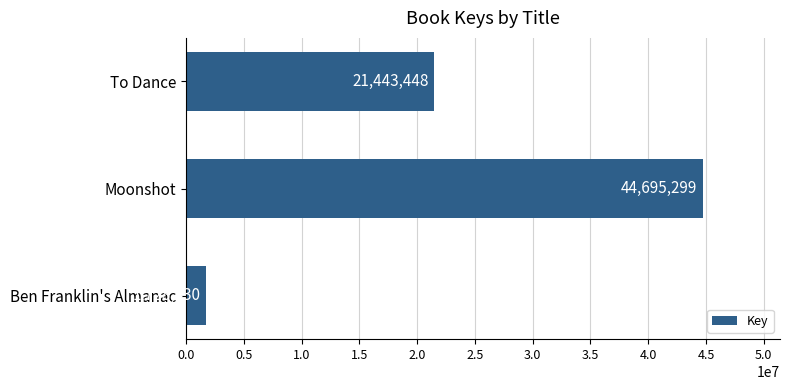

What is the label of the 2nd bar from the top?

Moonshot